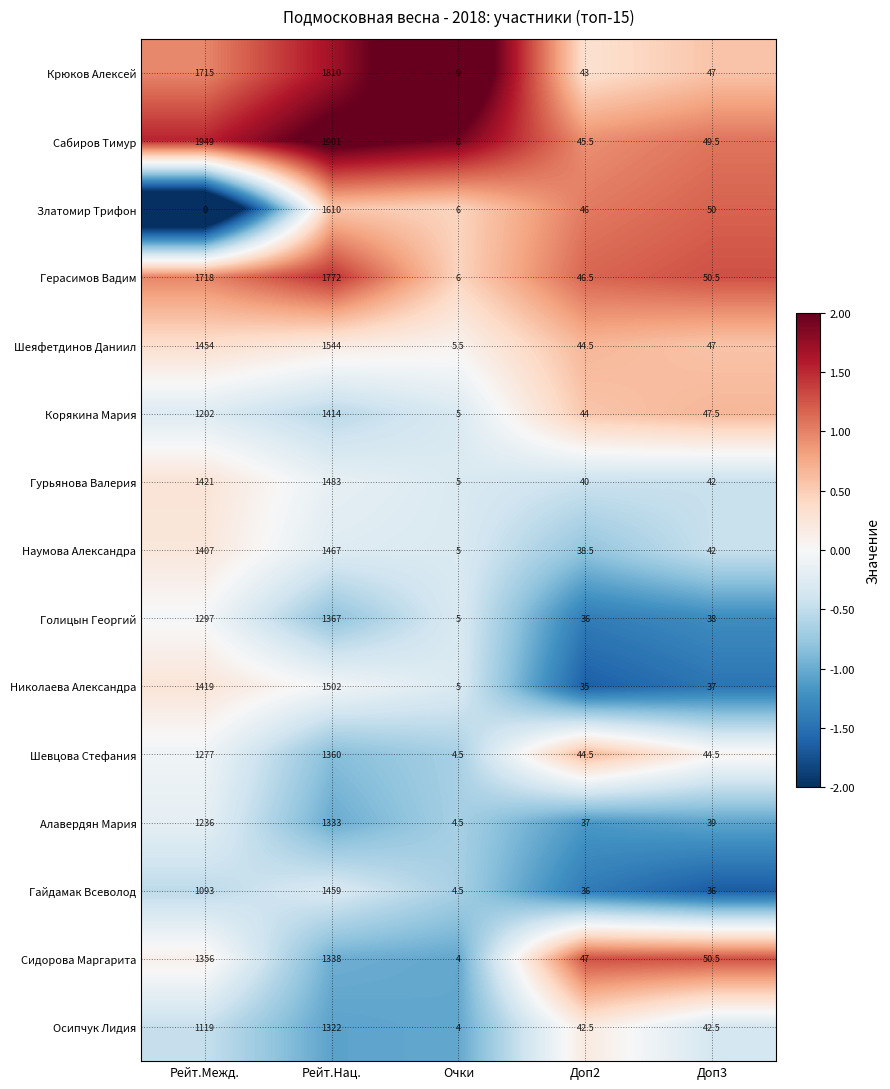

The value of Шеяфетдинов Даниил at Рейт.Нац. is 2652.0. True or false?

False